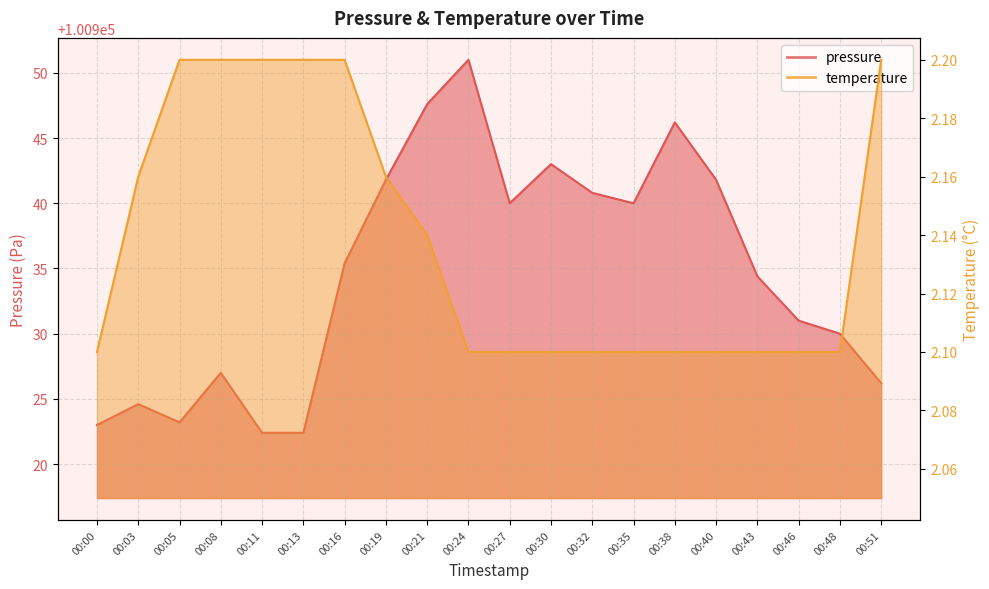

Reading left to right, what are all the values shown in this chart?

pressure: 00:00=100923.0	00:03=100924.6	00:05=100923.2	00:08=100927.0	00:11=100922.4	00:13=100922.4	00:16=100935.4	00:19=100941.8	00:21=100947.6	00:24=100951.0	00:27=100940.0	00:30=100943.0	00:32=100940.8	00:35=100940.0	00:38=100946.2	00:40=100941.8	00:43=100934.4	00:46=100931.0	00:48=100930.0	00:51=100926.2
temperature: 00:00=2.1	00:03=2.2	00:05=2.2	00:08=2.2	00:11=2.2	00:13=2.2	00:16=2.2	00:19=2.2	00:21=2.1	00:24=2.1	00:27=2.1	00:30=2.1	00:32=2.1	00:35=2.1	00:38=2.1	00:40=2.1	00:43=2.1	00:46=2.1	00:48=2.1	00:51=2.2